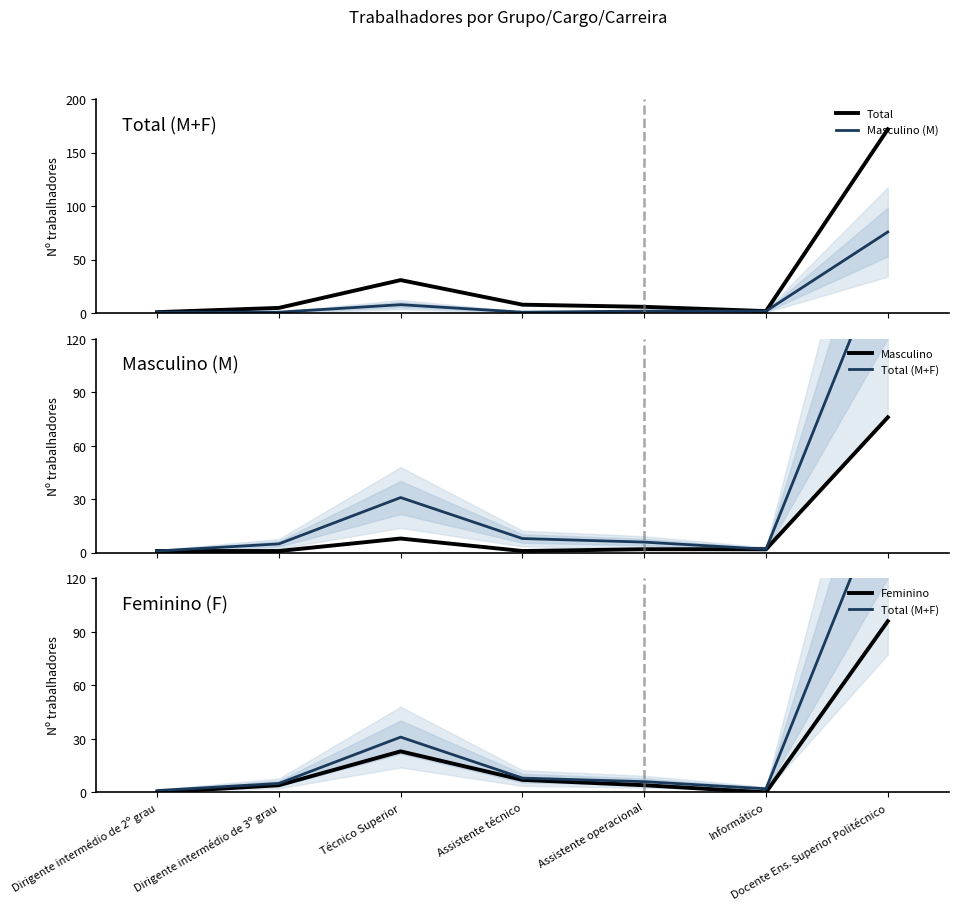

Which series has the largest total across all categories?

Total